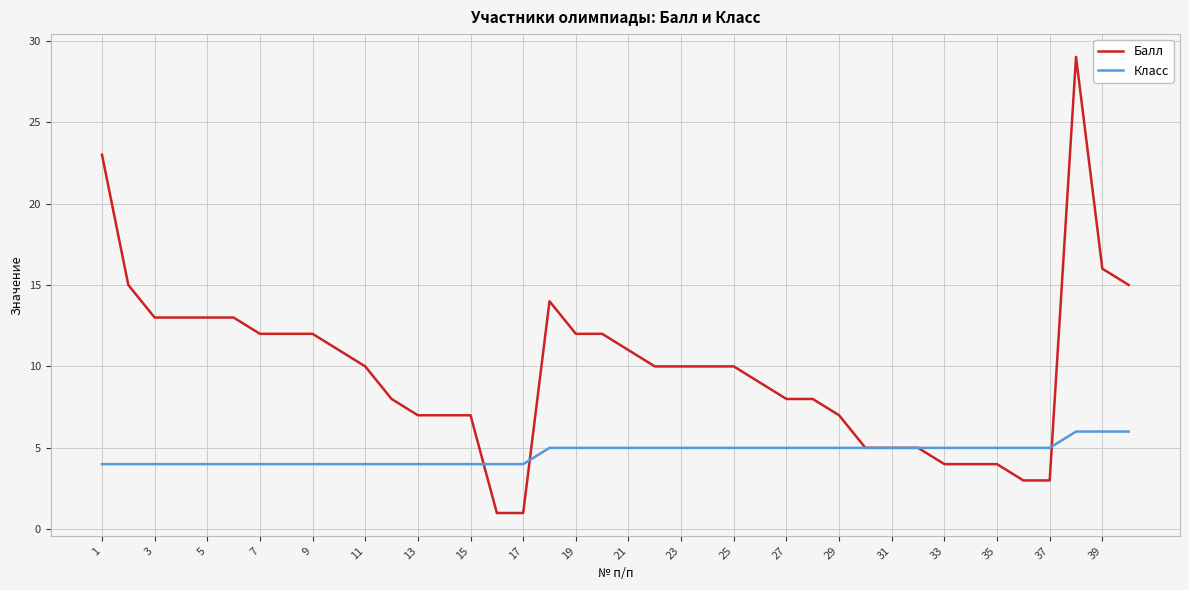

Which series has the widest spread of values?

Балл